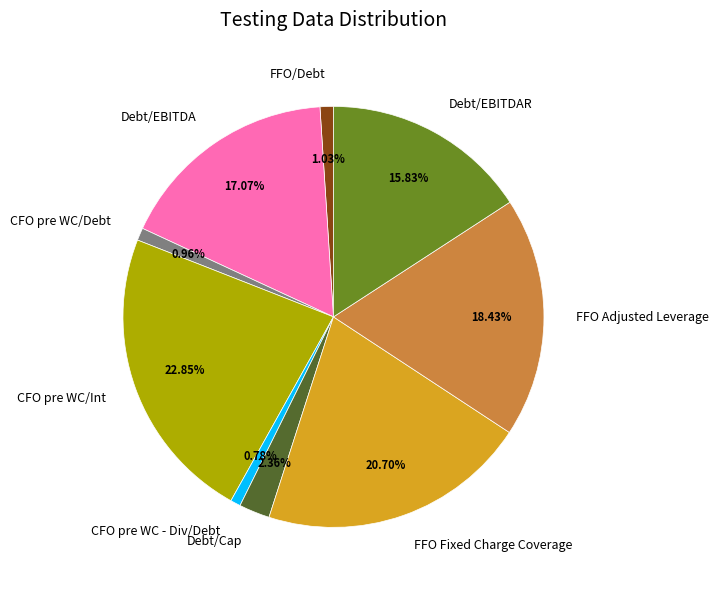

How much of the chart is everything except FFO Adjusted Leverage?

81.6%